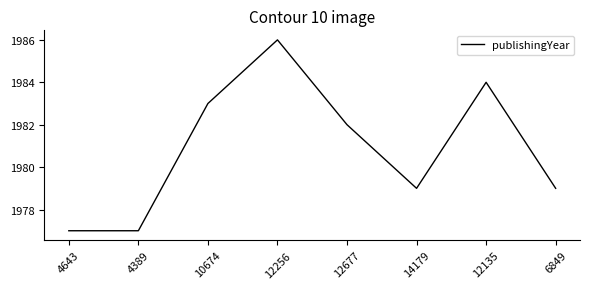

What is the ratio of the value at 4643 to the value at 12256?

1.0